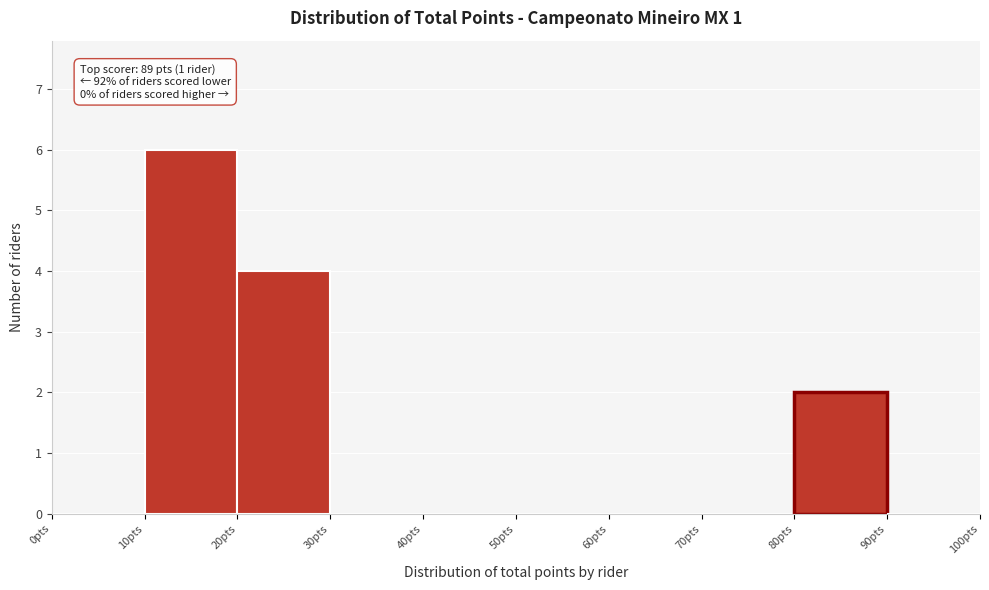

Over which range of the x-axis is the bar tallest?

10 to 20